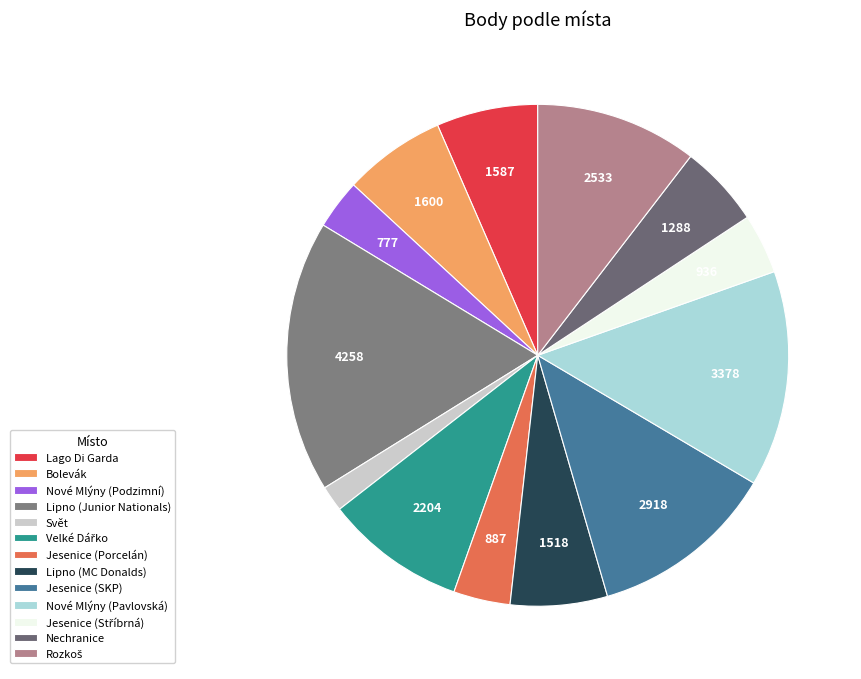

What portion of the pie excludes Lipno (Junior Nationals)?

82.5%